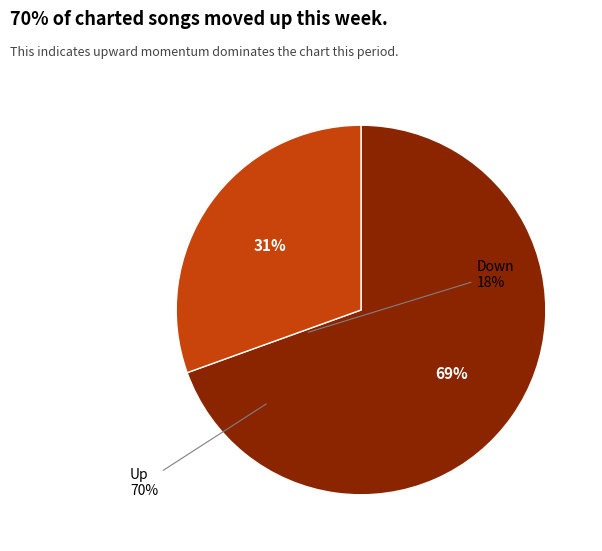

To the nearest percent, what is the average slice percentage?

50%